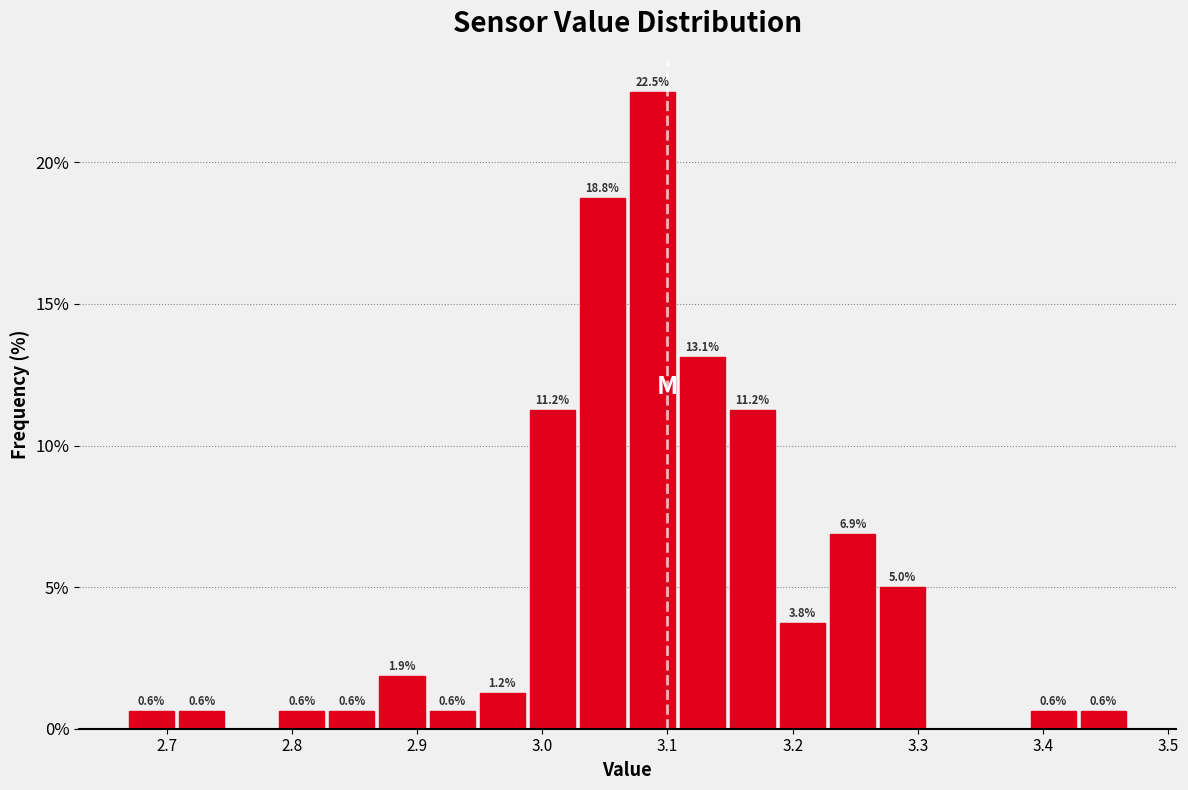

Over which range of the x-axis is the bar tallest?

3.07 to 3.11